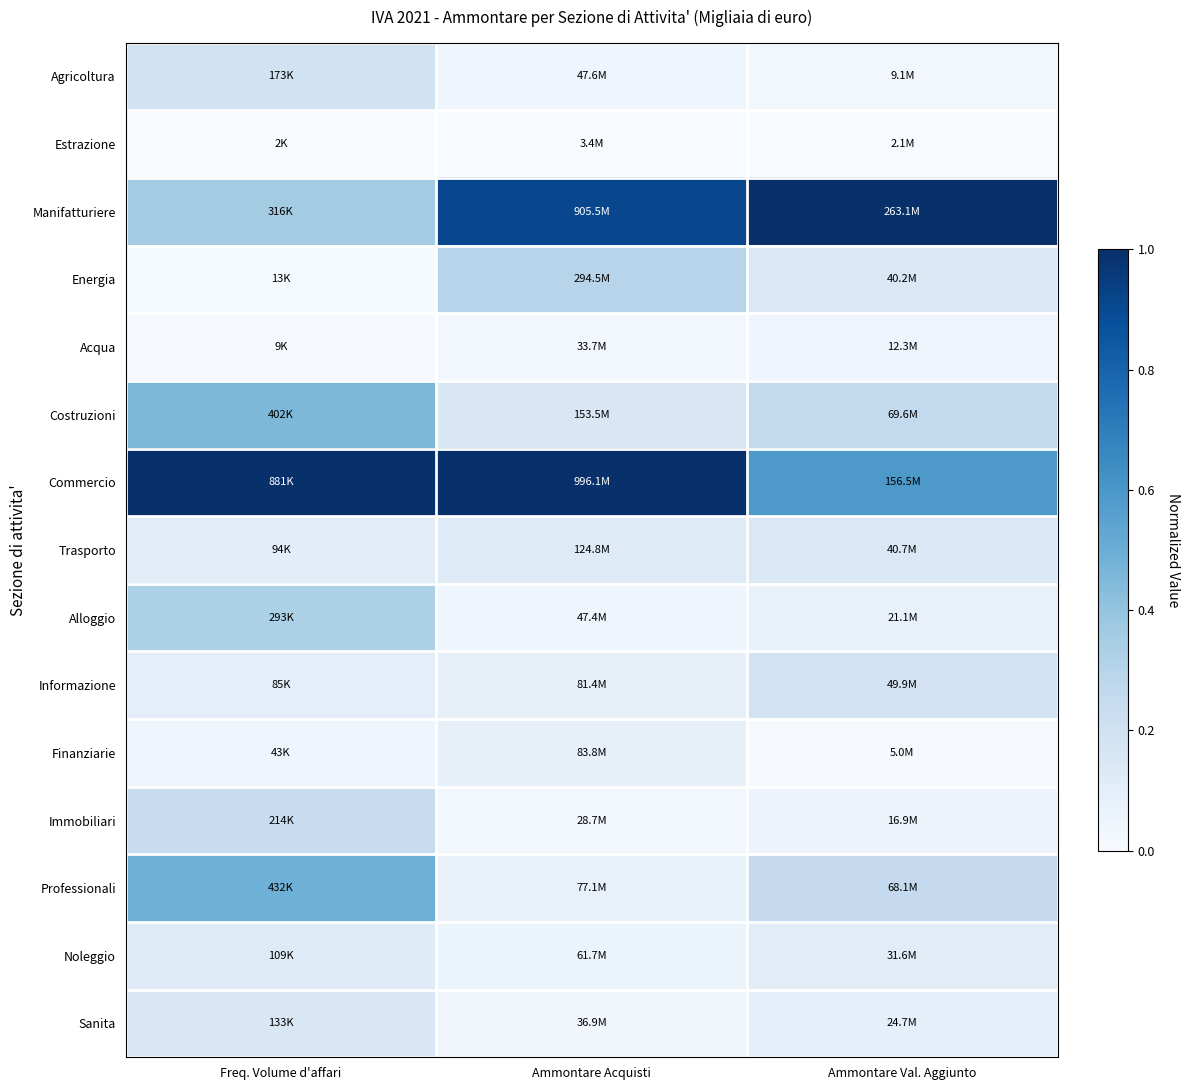

Which series has the largest total across all categories?

Commercio